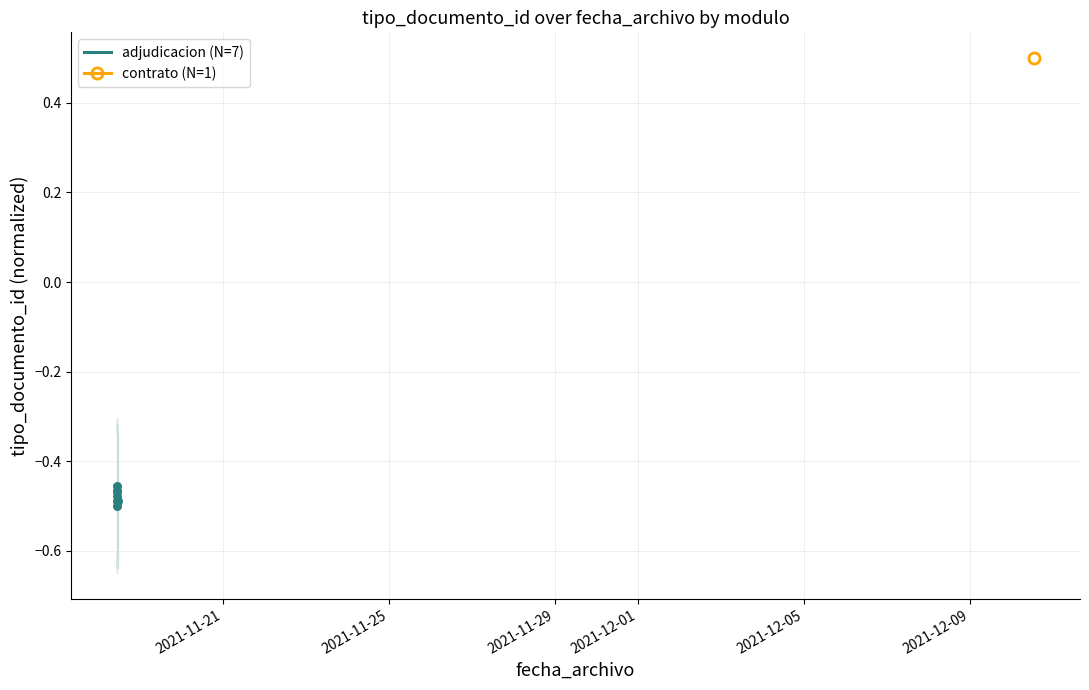

Which has a higher value, 2021-11-21 or 2021-12-09?

2021-12-09